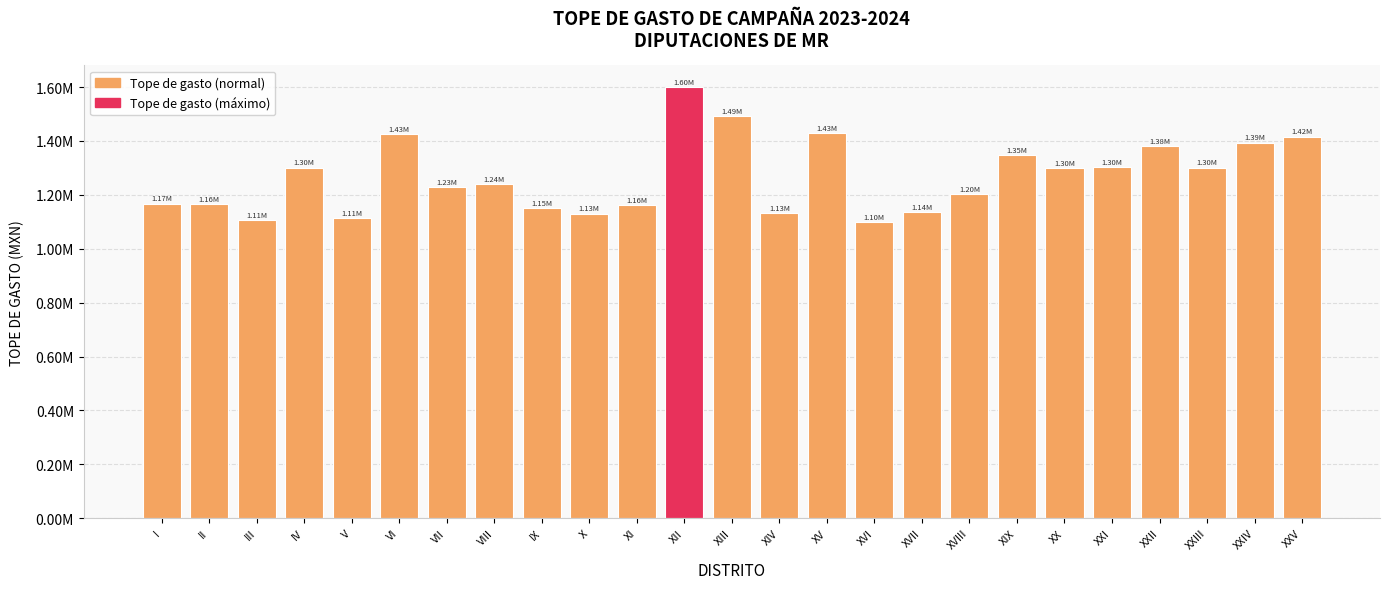

What is the label of the 3rd bar from the right?

XXIII